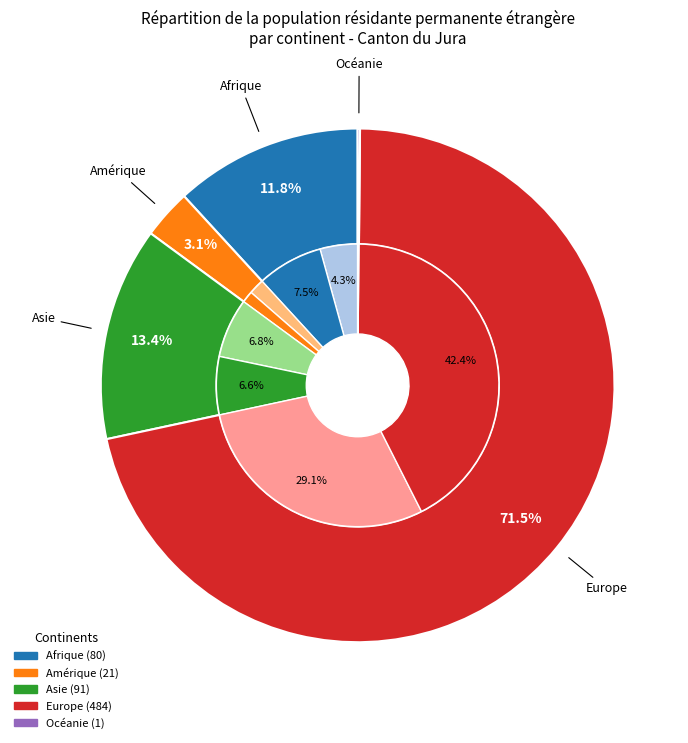

Between Océanie and Amérique, which is larger?

Amérique